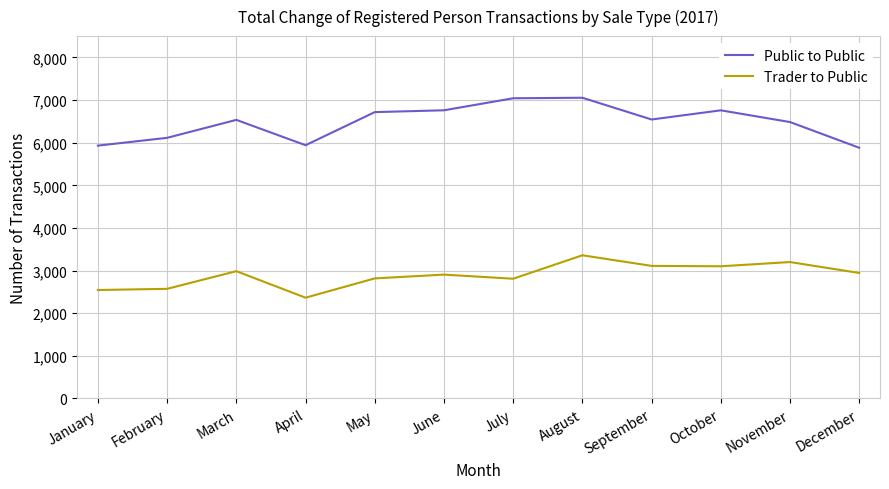

List the series in order of their peak value, lowest first.

Trader to Public, Public to Public